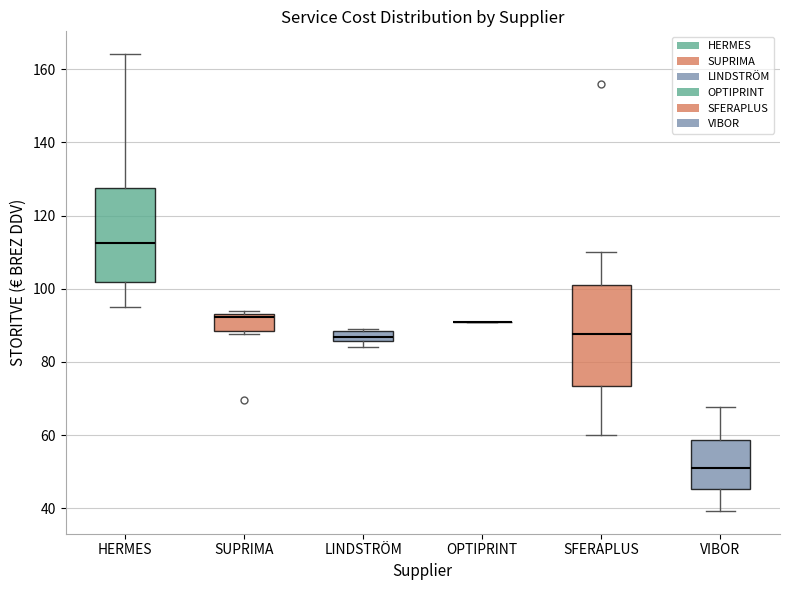

Where does the upper whisker of the box for SFERAPLUS end on the y-axis? The values are not printed on the chart, so give them approximately, as read against the axis.

110